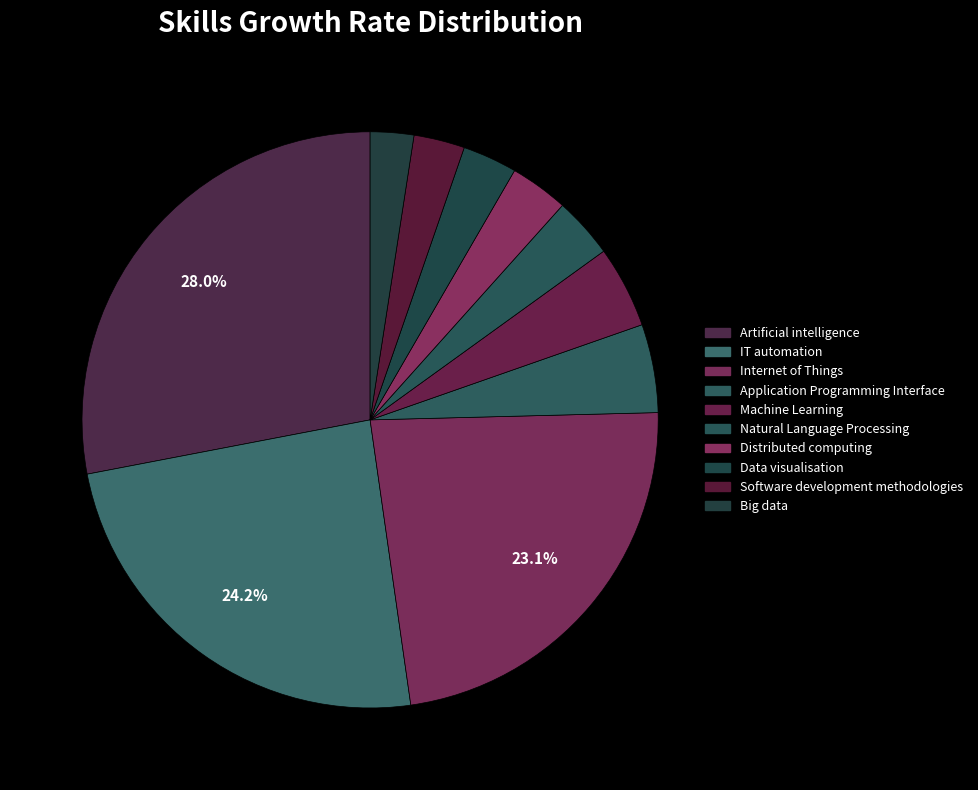

Is Natural Language Processing the majority of the pie?

No